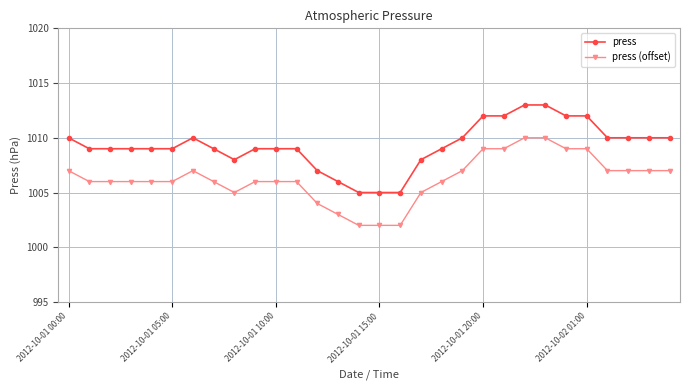

What is the value of the press (offset) point at the 27th from the left?

1007